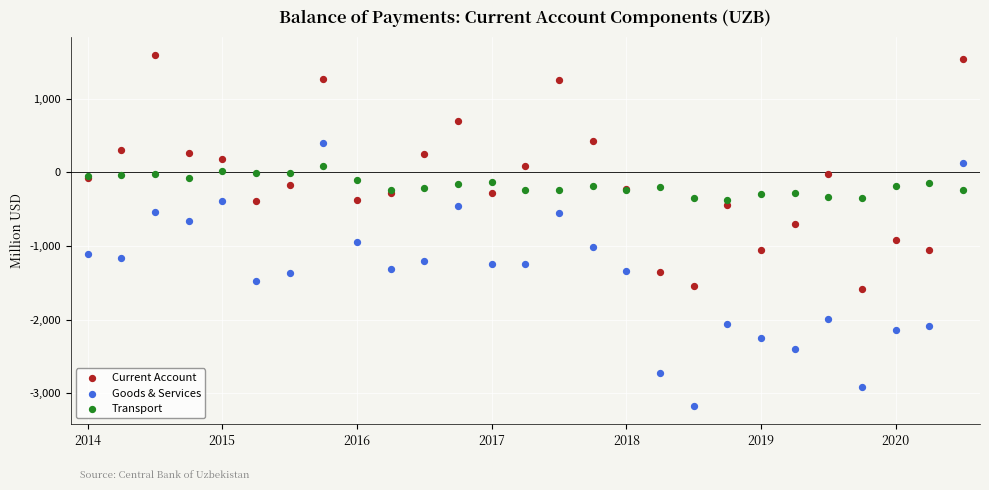

Which series has the widest spread of Y values?

Goods & Services